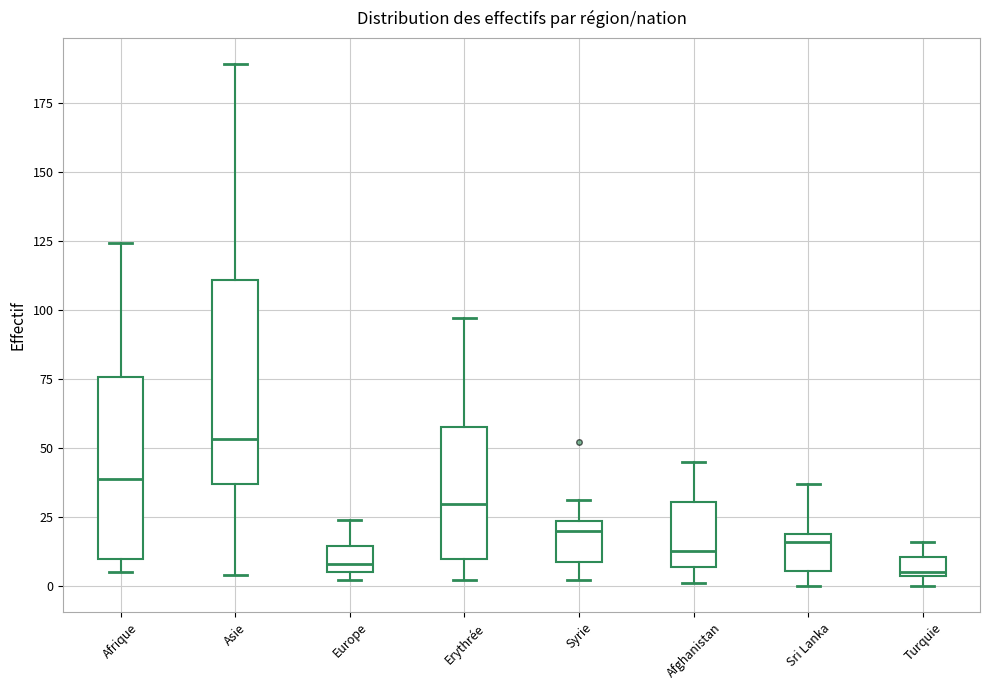

Where is the upper edge of the box for Syrie on the y-axis? The values are not printed on the chart, so give them approximately, as read against the axis.

25